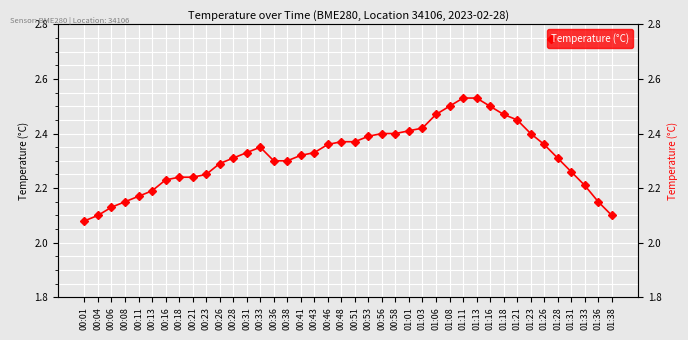

What is the approximate value at 01:16?

2.5